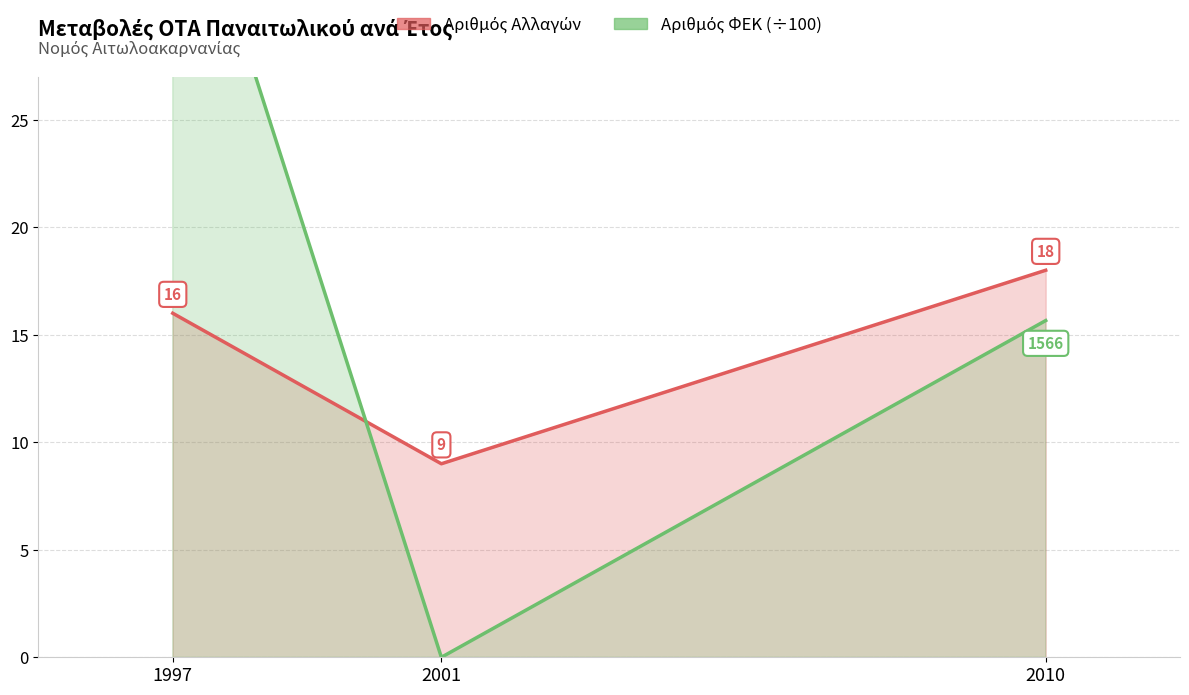

Reading left to right, transcribe all the data shown in this chart.

Αριθμός Αλλαγών: 1997=16.0	2001=9.0	2010=18.0
Αριθμός ΦΕΚ (÷100): 1997=39.0	2001=0.0	2010=15.7